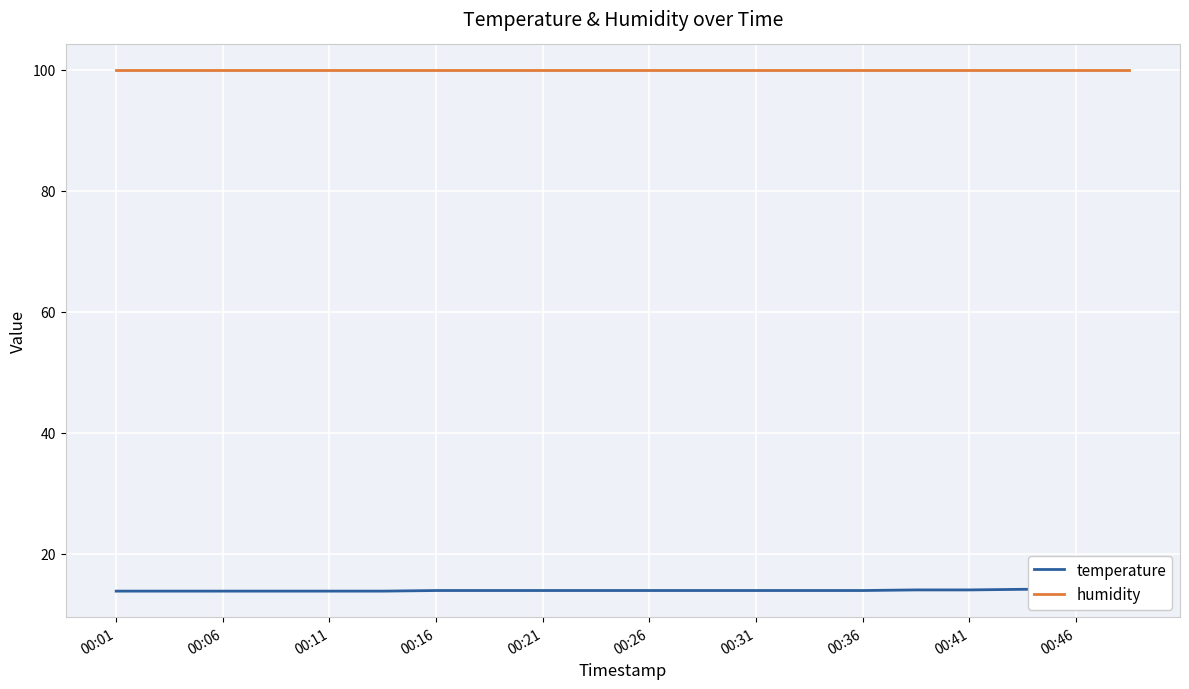

What is the difference between the highest and lowest values at 11?

86.0